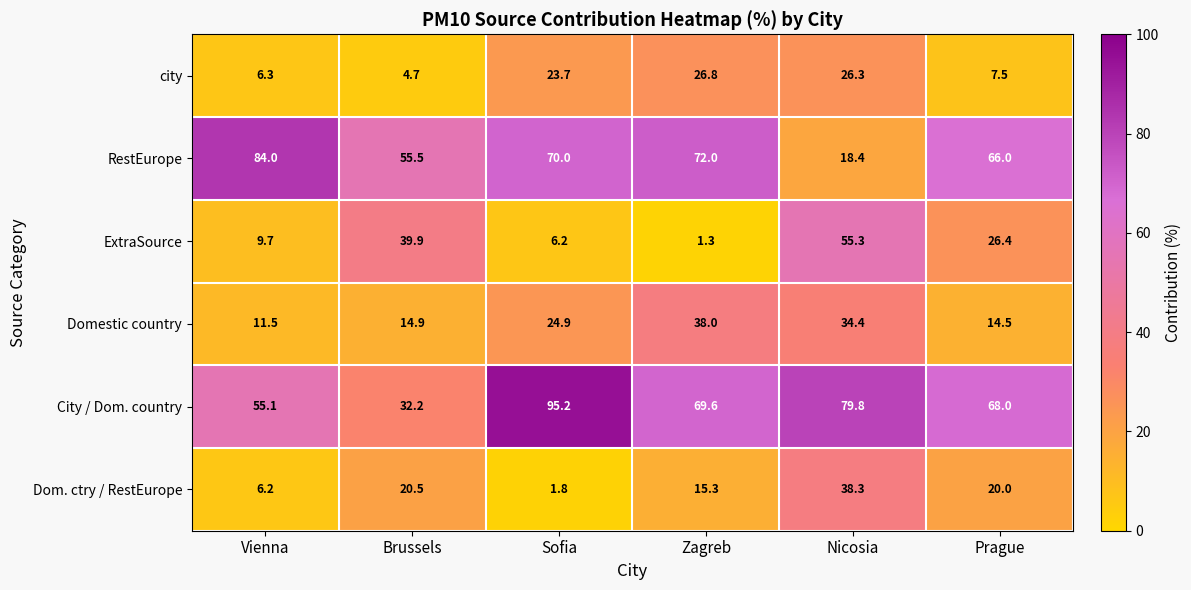

How many data points in ExtraSource are less than 26?

3